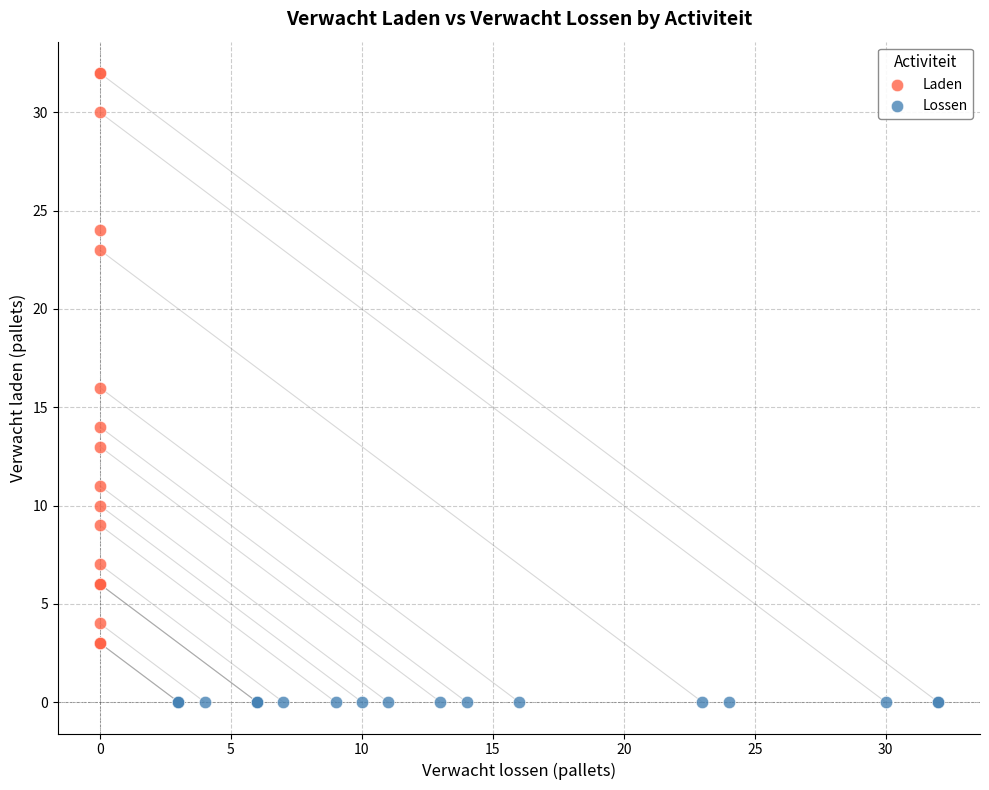

What are all the series names shown in the legend?

Laden, Lossen